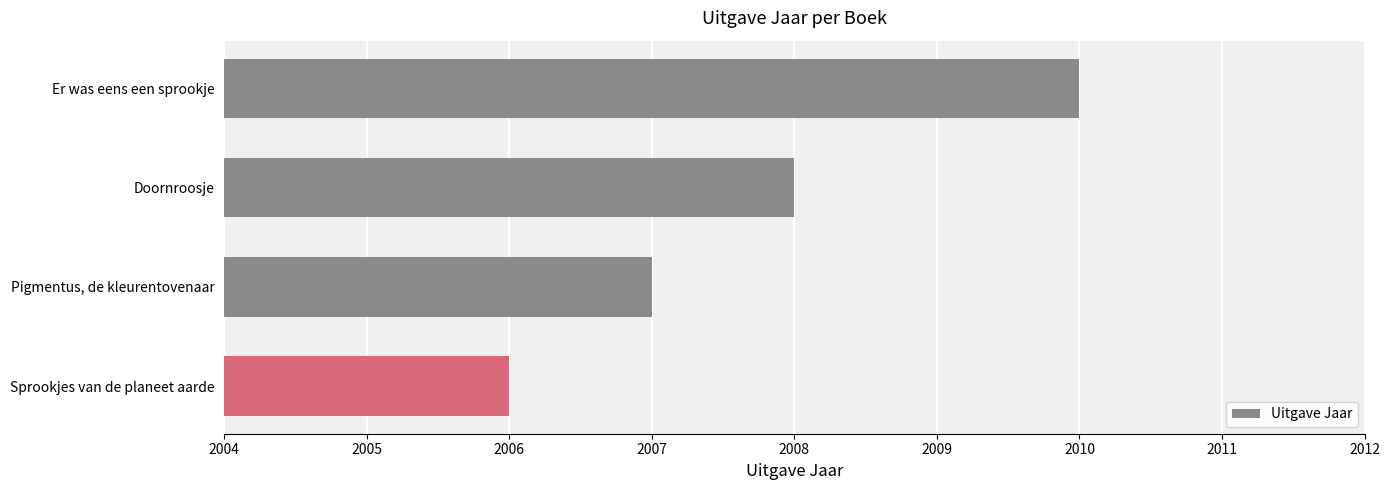

Approximately how many times larger is the value at Pigmentus, de kleurentovenaar compared to Doornroosje?

1.0